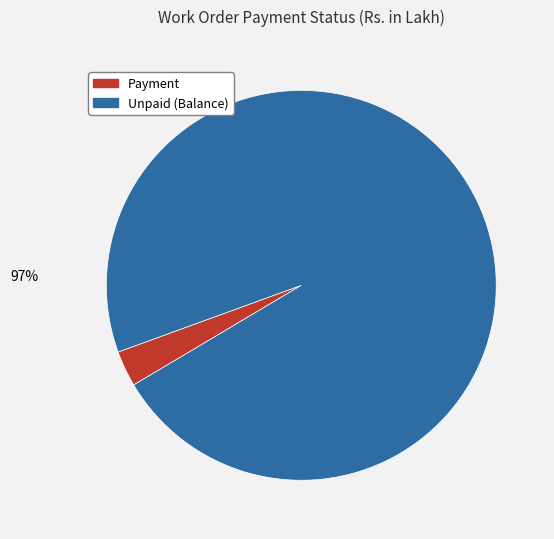

To the nearest percent, what is the average slice percentage?

50%